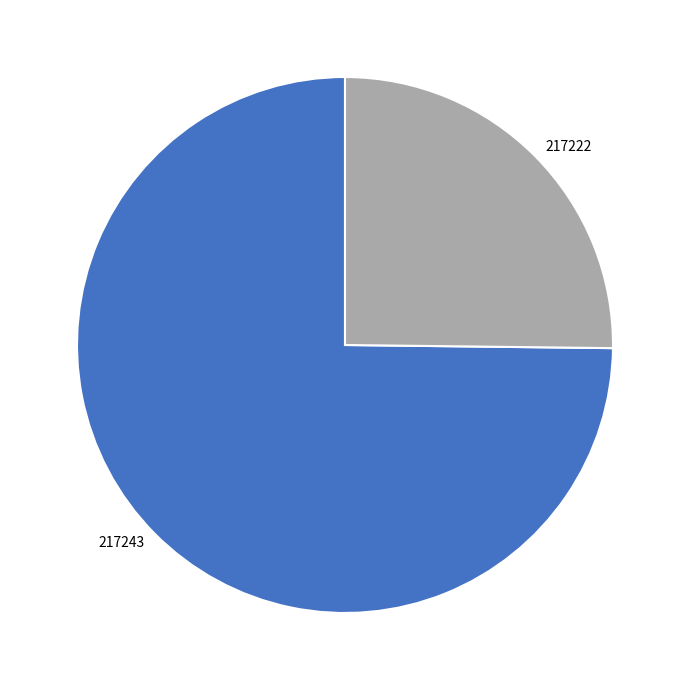

What is the largest slice in the pie chart?

217243